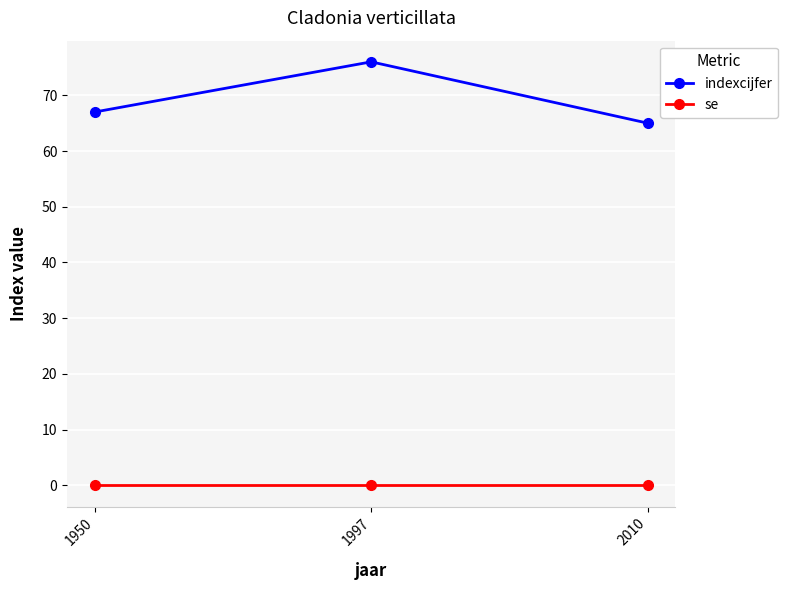

Reading left to right, list all the values displayed in this chart.

indexcijfer: 67	76	65
se: 0	0	0